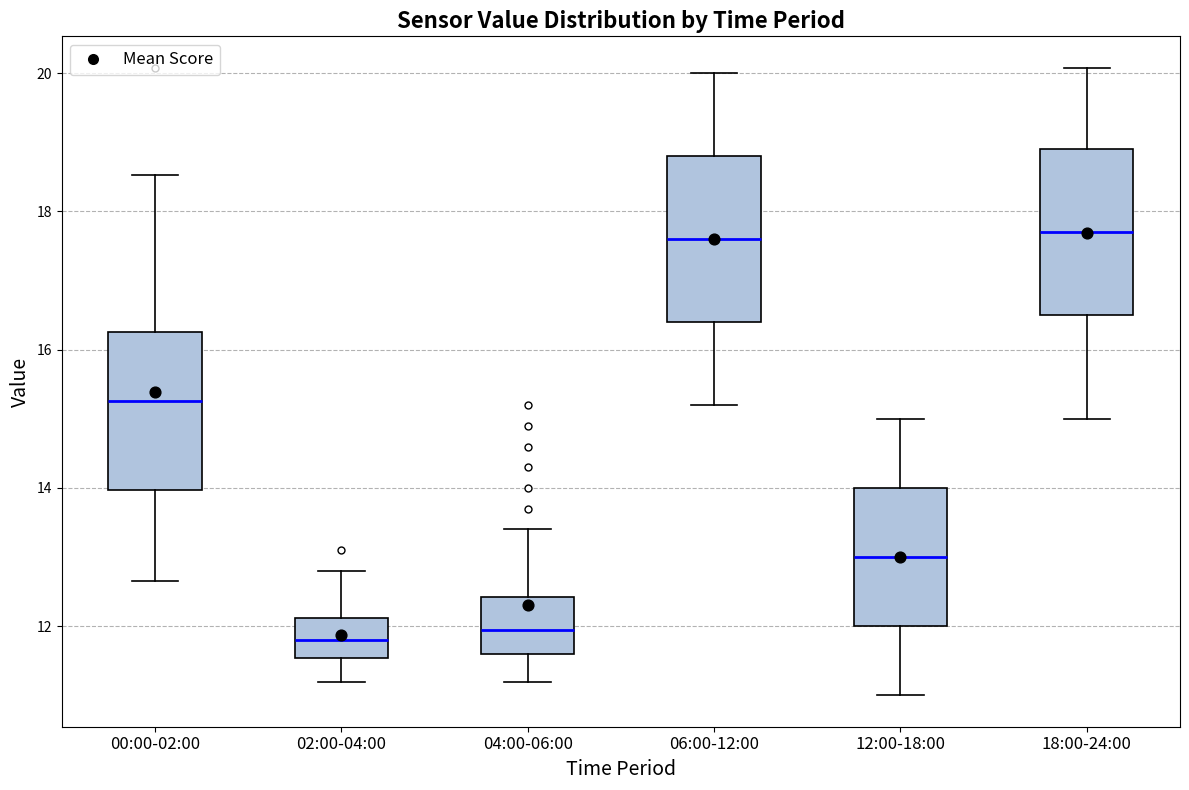

Reading left to right, transcribe this box plot: for each box, give where its median line is, the range the box spans, and where its two whiskers end, as read against the y-axis. The values are not printed on the chart, so give them approximately, as read against the axis.

00:00-02:00: median 15.2, box 14.0 to 16.2, whiskers 12.6 to 18.6
02:00-04:00: median 11.8, box 11.6 to 12.2, whiskers 11.2 to 12.8
04:00-06:00: median 12.0, box 11.6 to 12.4, whiskers 11.2 to 13.4
06:00-12:00: median 17.6, box 16.4 to 18.8, whiskers 15.2 to 20.0
12:00-18:00: median 13.0, box 12.0 to 14.0, whiskers 11.0 to 15.0
18:00-24:00: median 17.8, box 16.6 to 19.0, whiskers 15.0 to 20.0